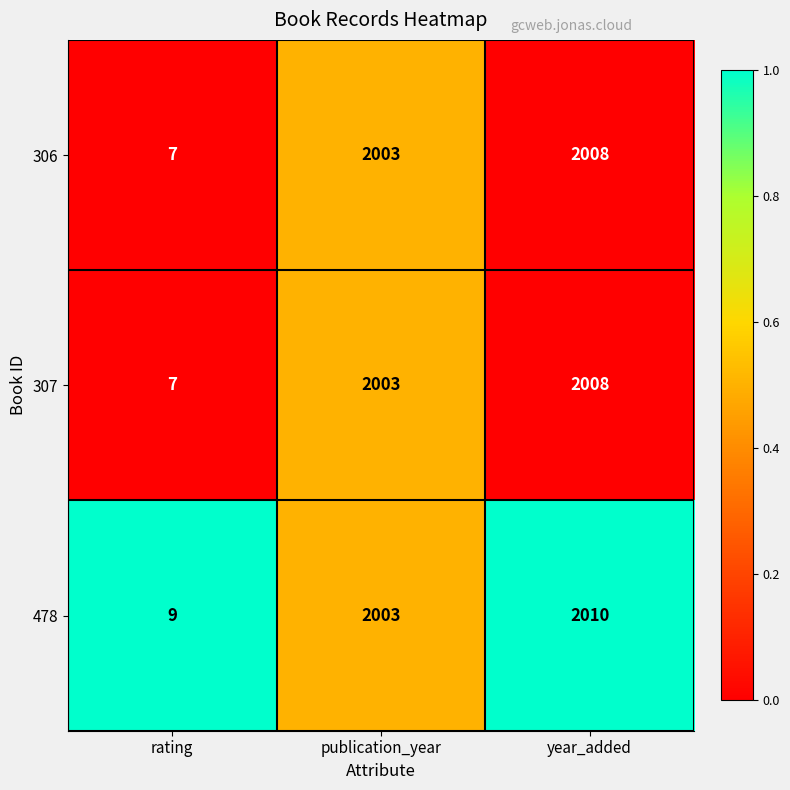

What is the approximate value of 307 at rating, to the nearest 10?

10